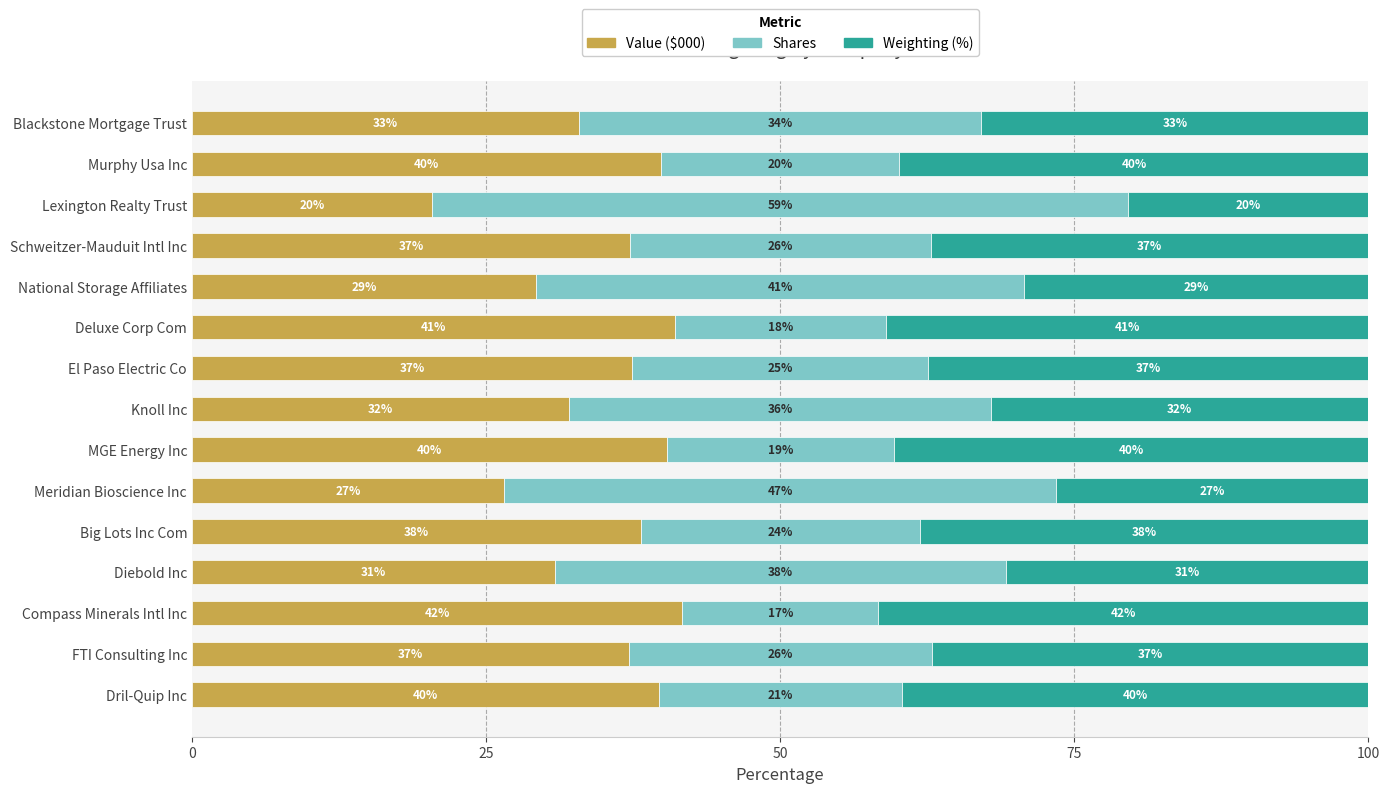

Which category has the lowest value in the Value ($000) series?

Lexington Realty Trust